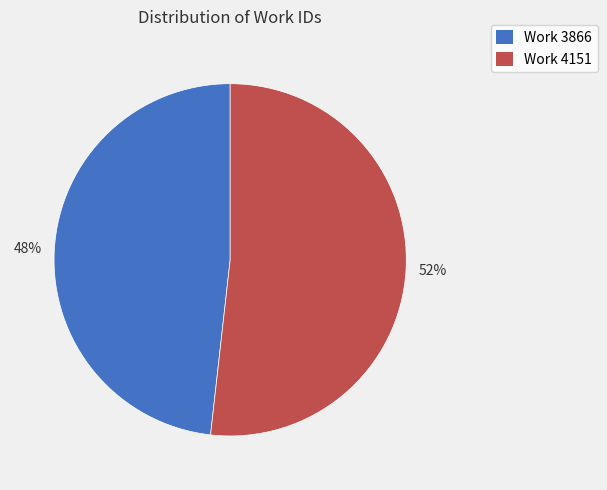

Approximately how many times larger is the value at Work 4151 compared to Work 3866?

1.1